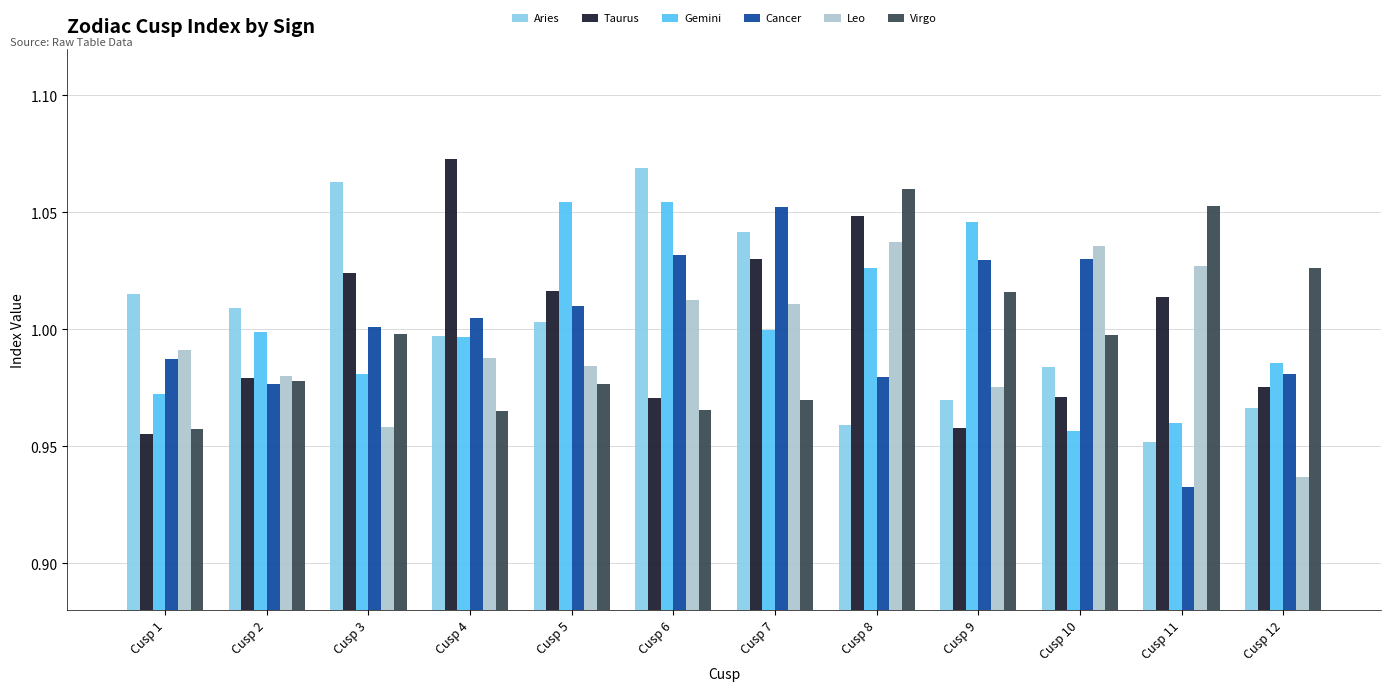

Is it true that Cancer equals 1.0 at Cusp 8?

True